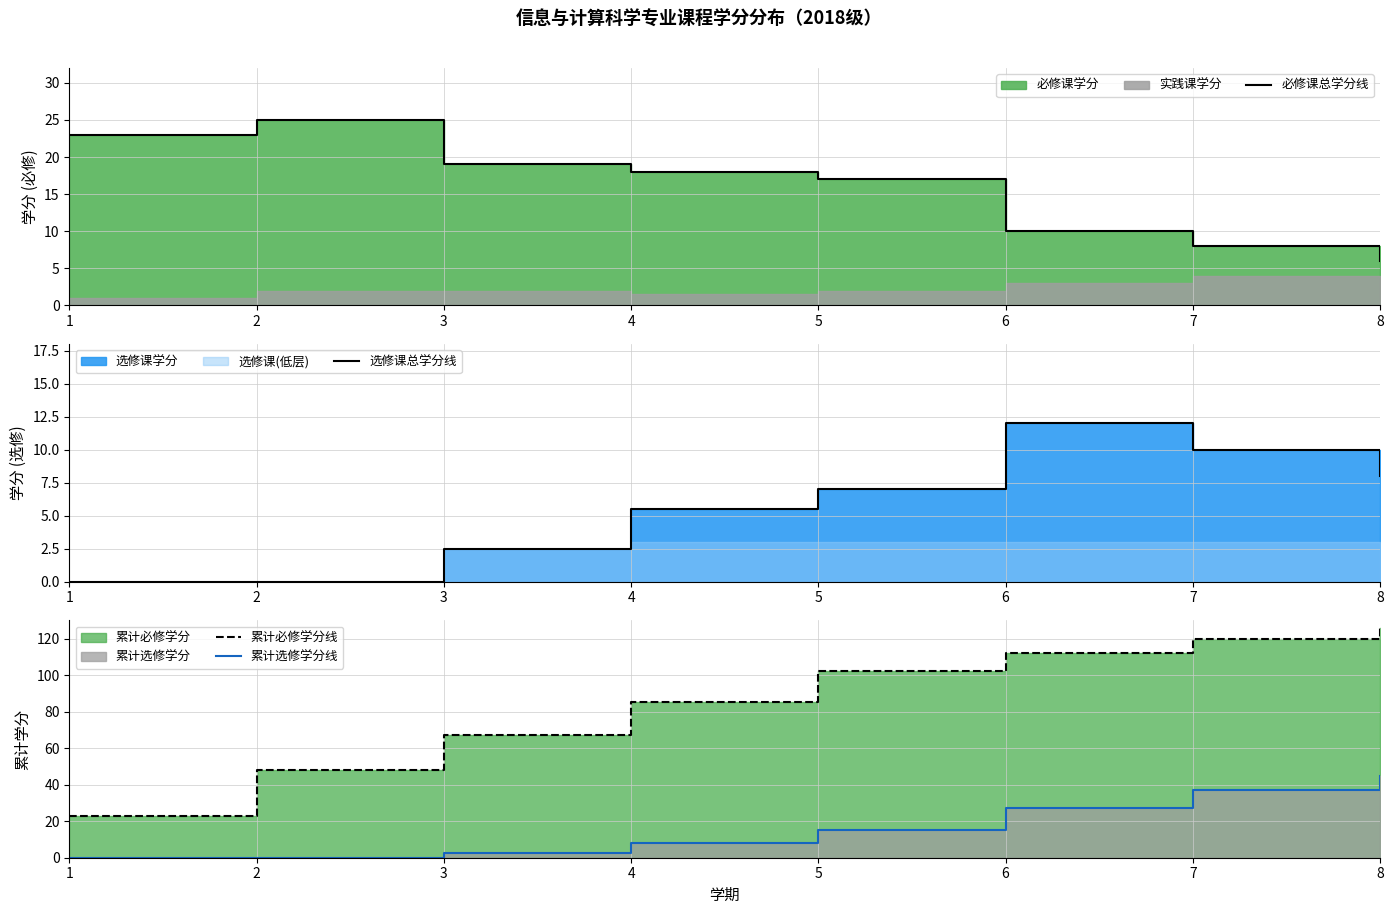

Which category has the lowest value across all series?

1